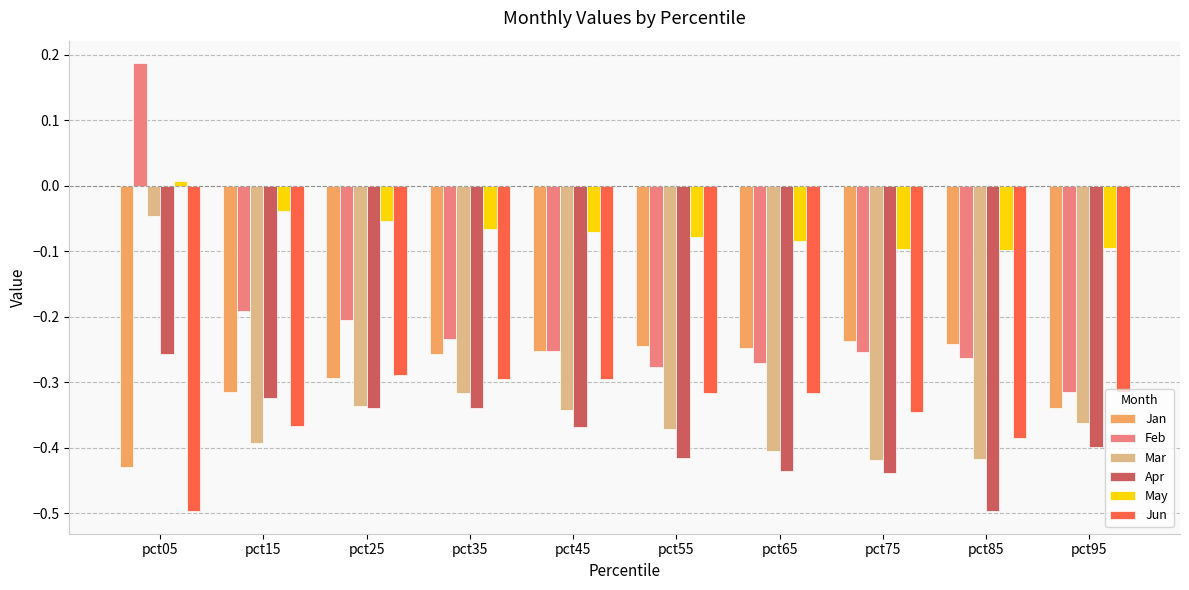

What is the minimum value shown in the chart?

-0.5